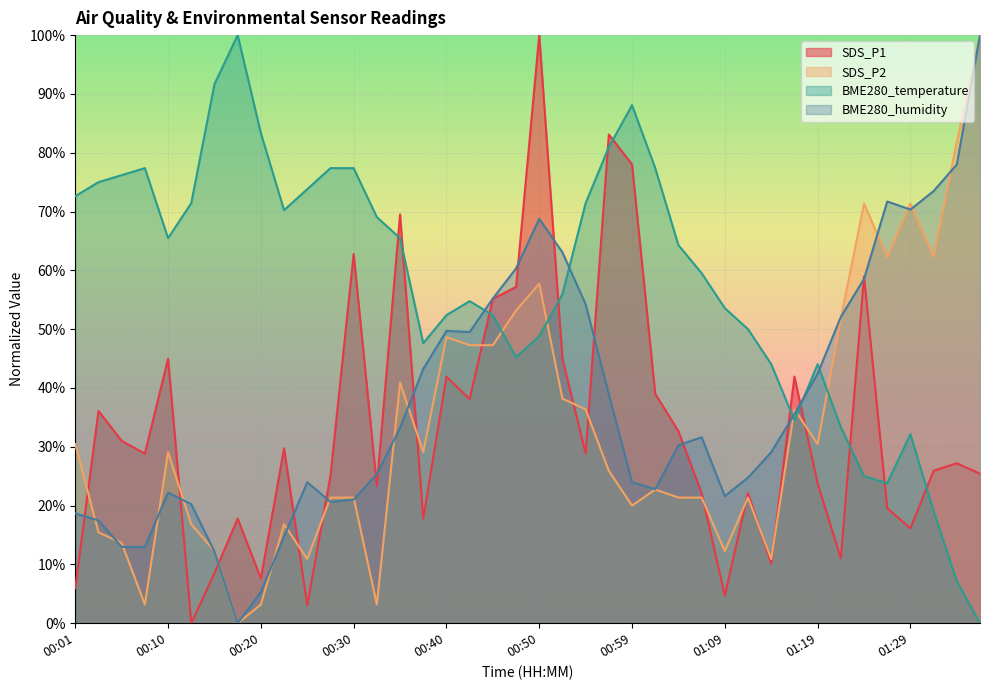

The BME280_temperature series shows 0.7 at 00:13. True or false?

True